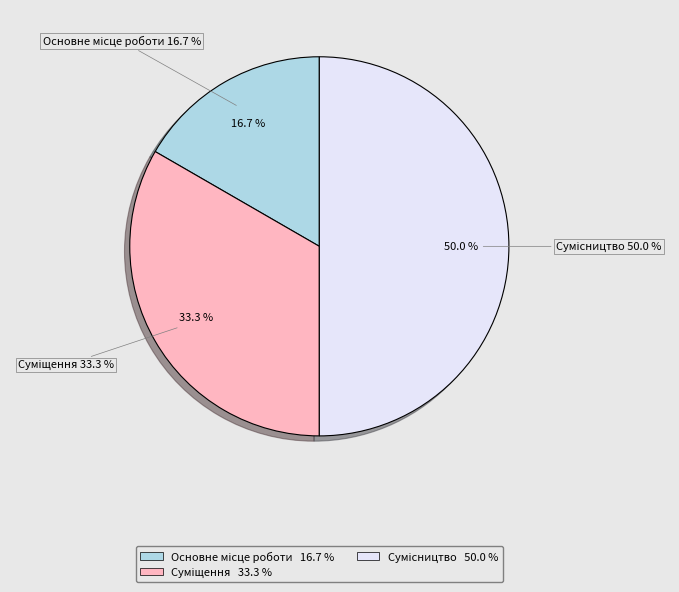

To the nearest percent, what percentage of the pie is Основне місце роботи?

17%